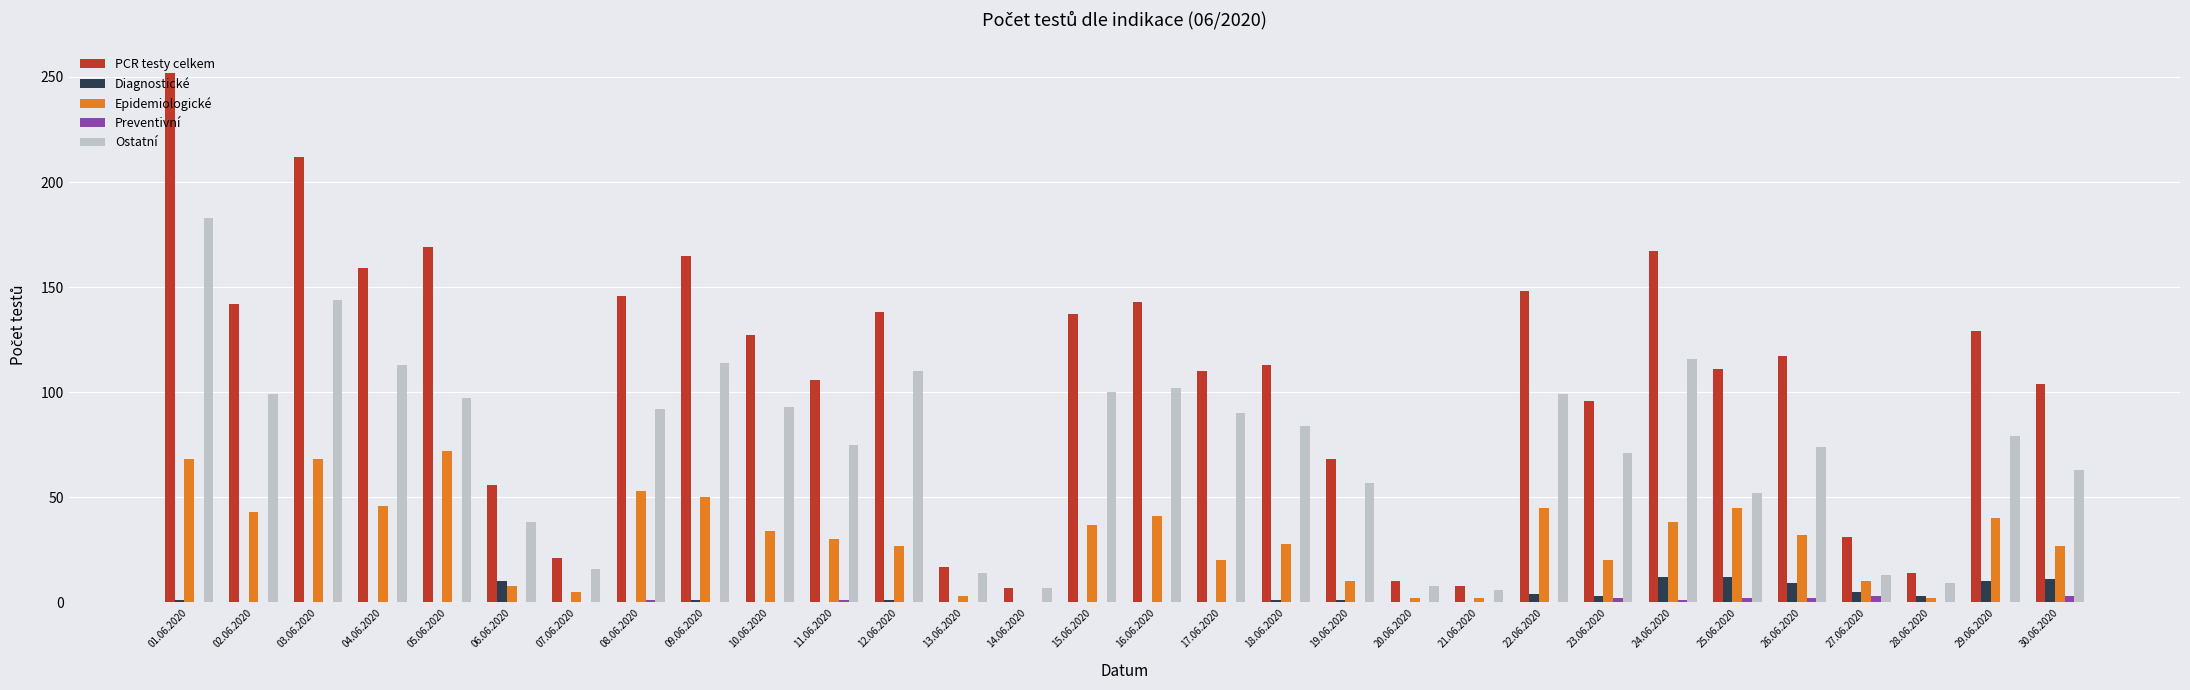

What is the sum of all Diagnostické values?

84